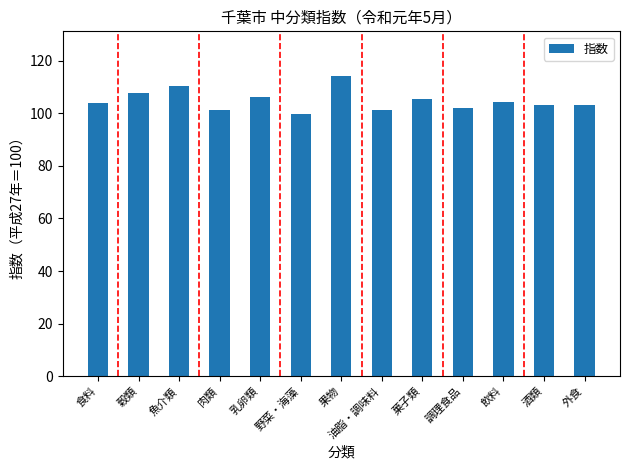

What is the change in value from 食料 to 肉類?

-2.9